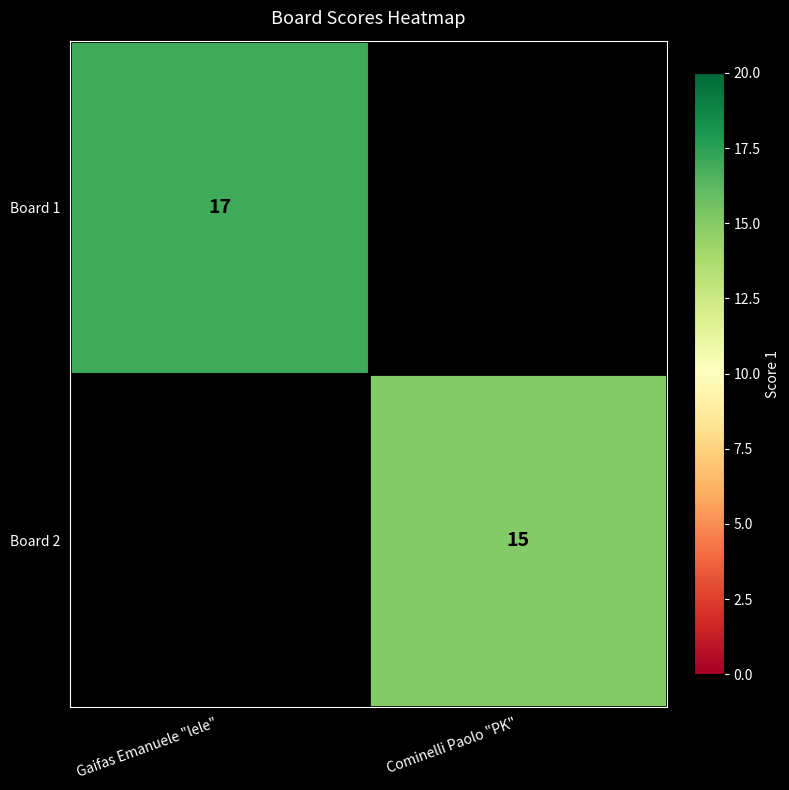

The value of Board 2 at Cominelli Paolo "PK" is 9. True or false?

False